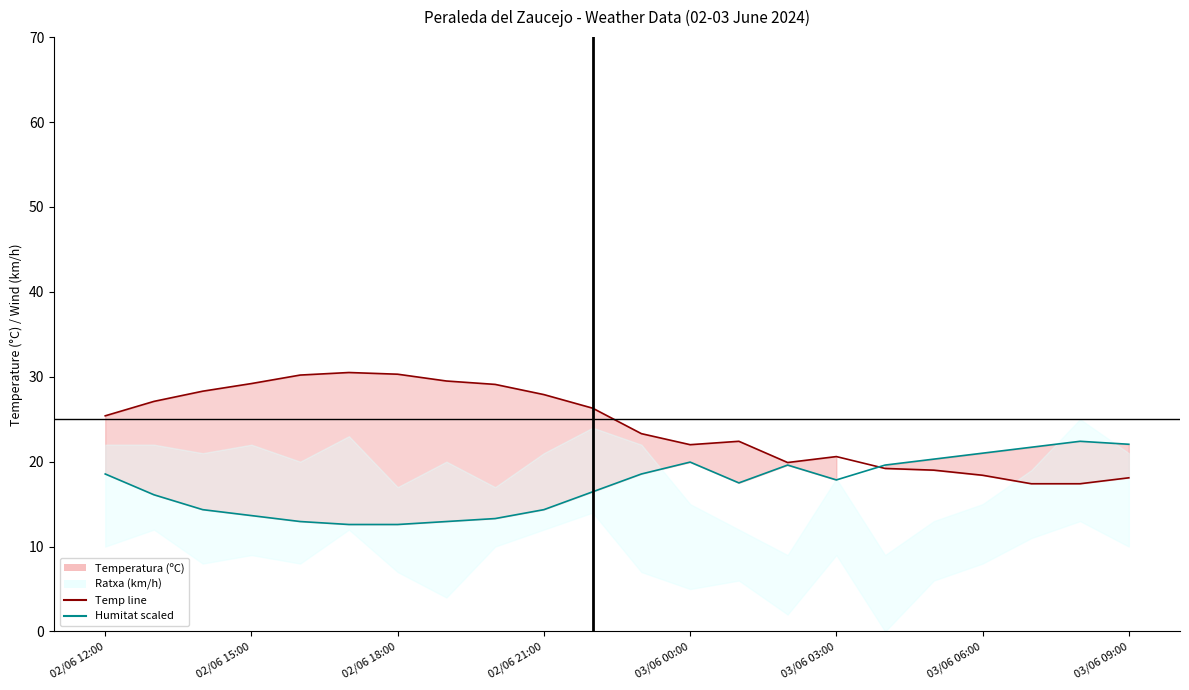

How many categories are shown in the chart?

22